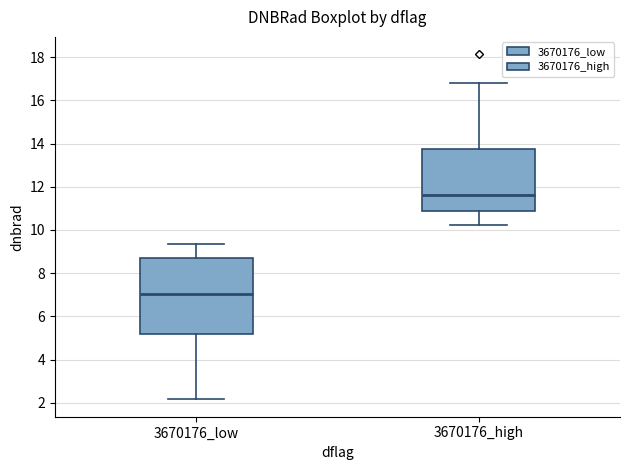

Reading left to right, read every box against the y-axis: the position of its median line, the range the box covers, and the ends of its whiskers. The values are not printed on the chart, so give them approximately, as read against the axis.

3670176_low: median 7.0, box 5.2 to 8.6, whiskers 2.2 to 9.4
3670176_high: median 11.6, box 10.8 to 13.8, whiskers 10.2 to 16.8